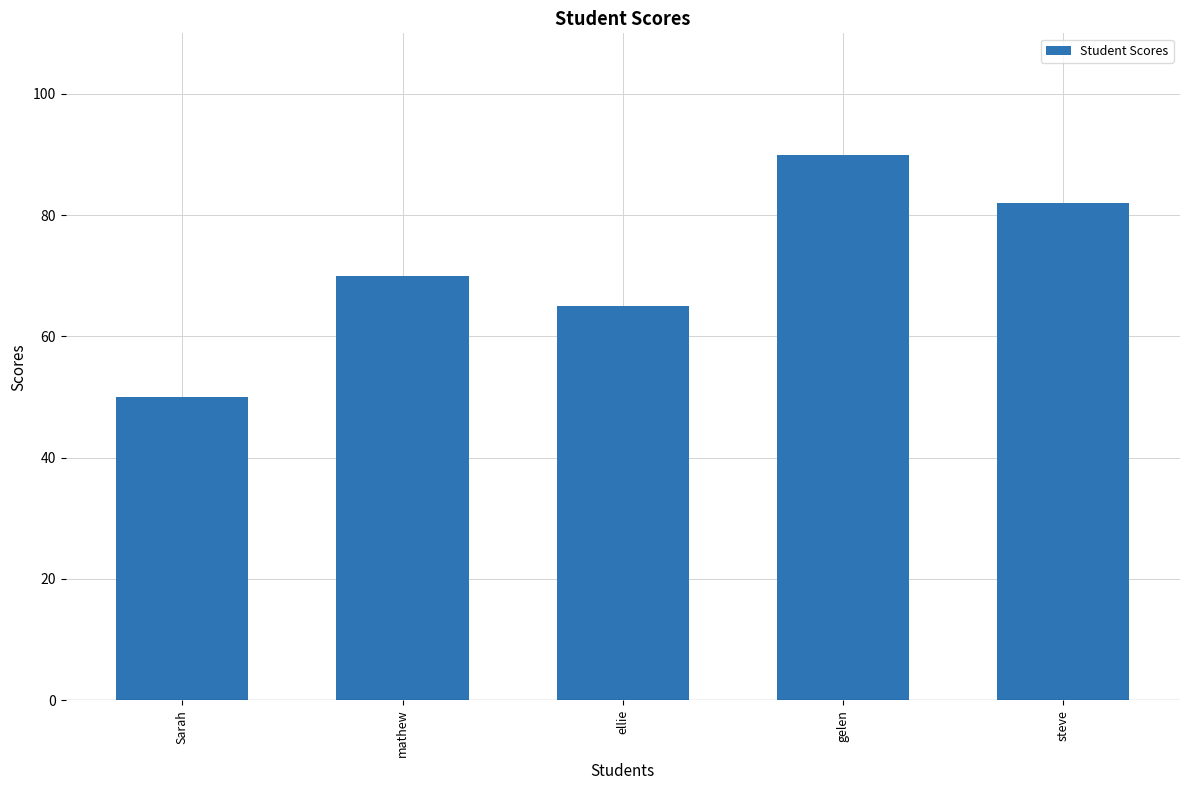

Is it true that the value at gelen is 121?

False